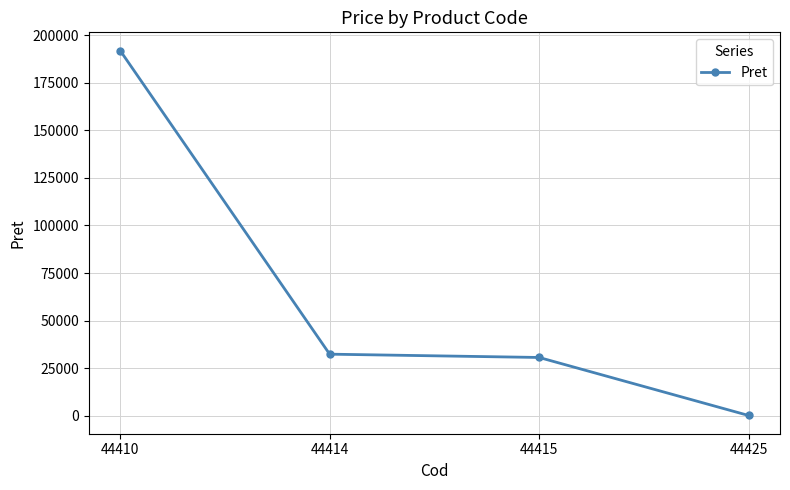

What is the average value?

63731.7